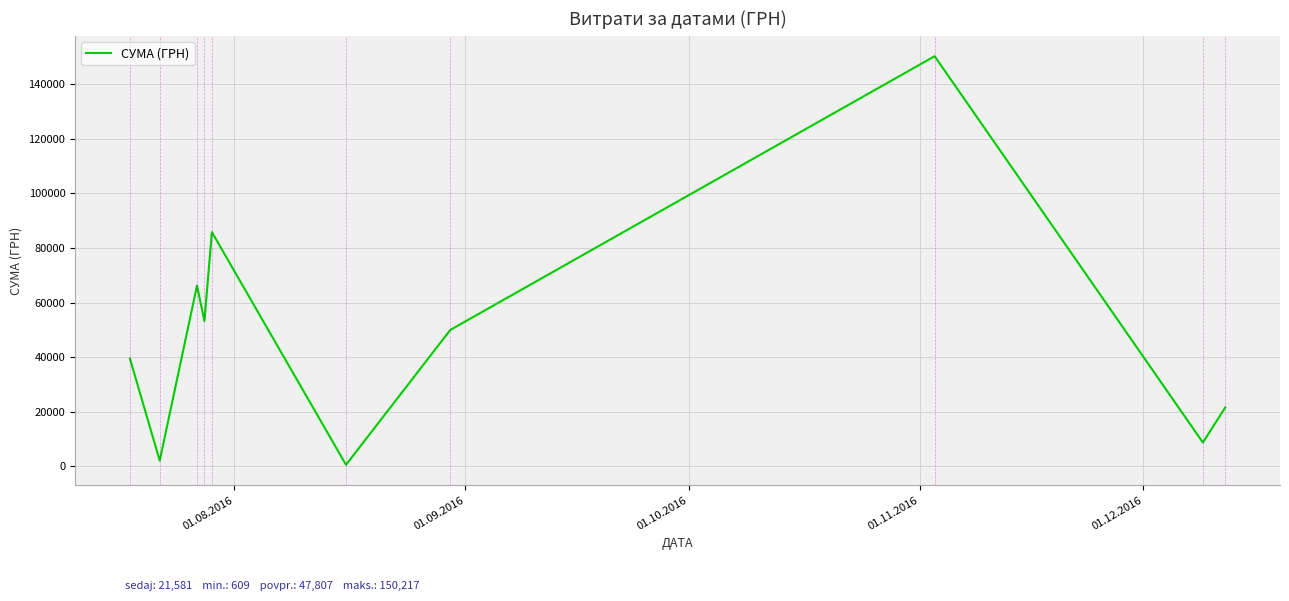

What is the maximum value shown in the chart?

150216.7